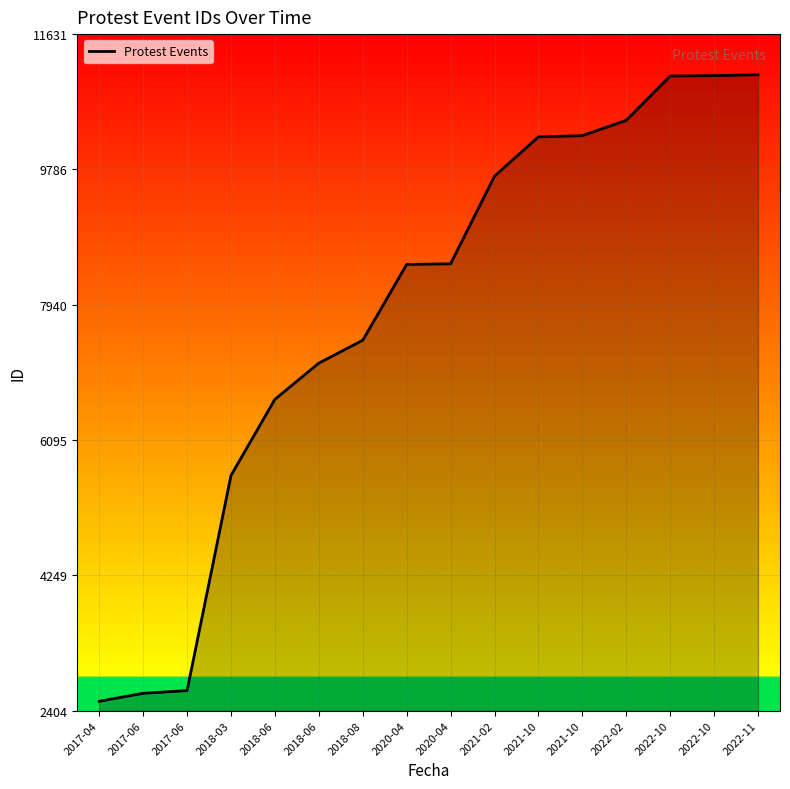

The chart shows a value of 15973 at 2021-02. True or false?

False